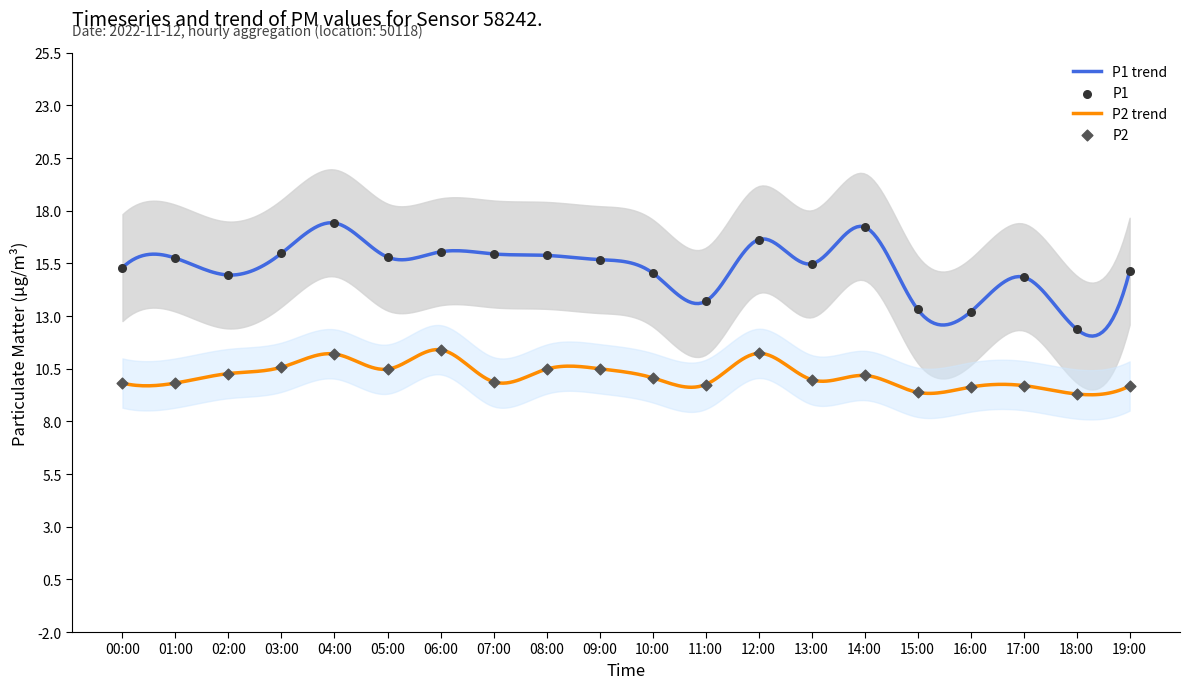

Which series contains the lowest Y value?

P2